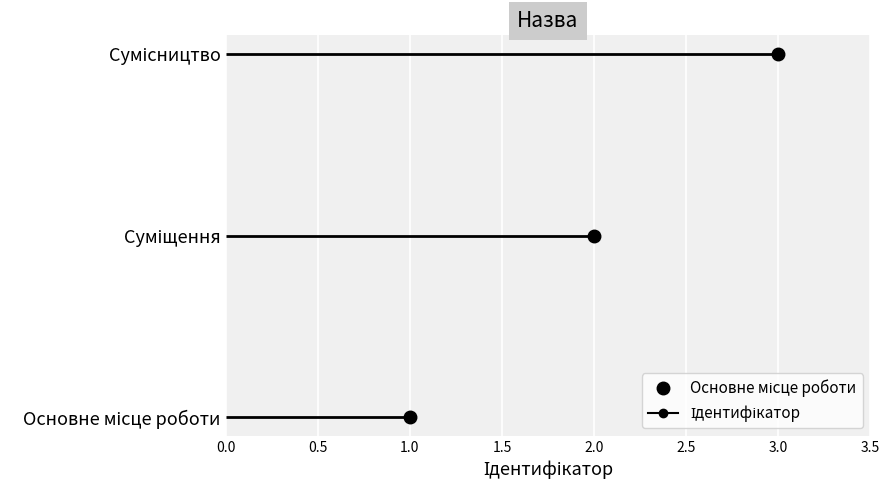

What is the difference between the maximum and minimum values?

2